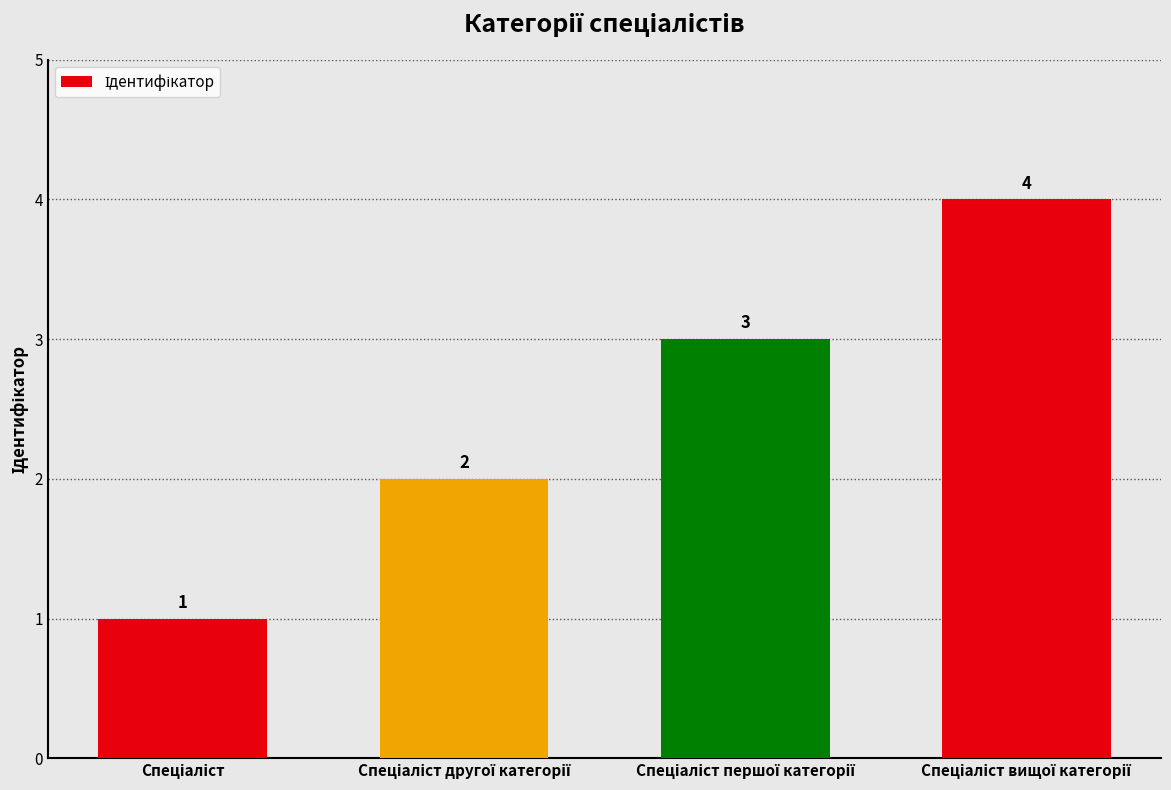

What is the value of the 3rd bar from the left?

3